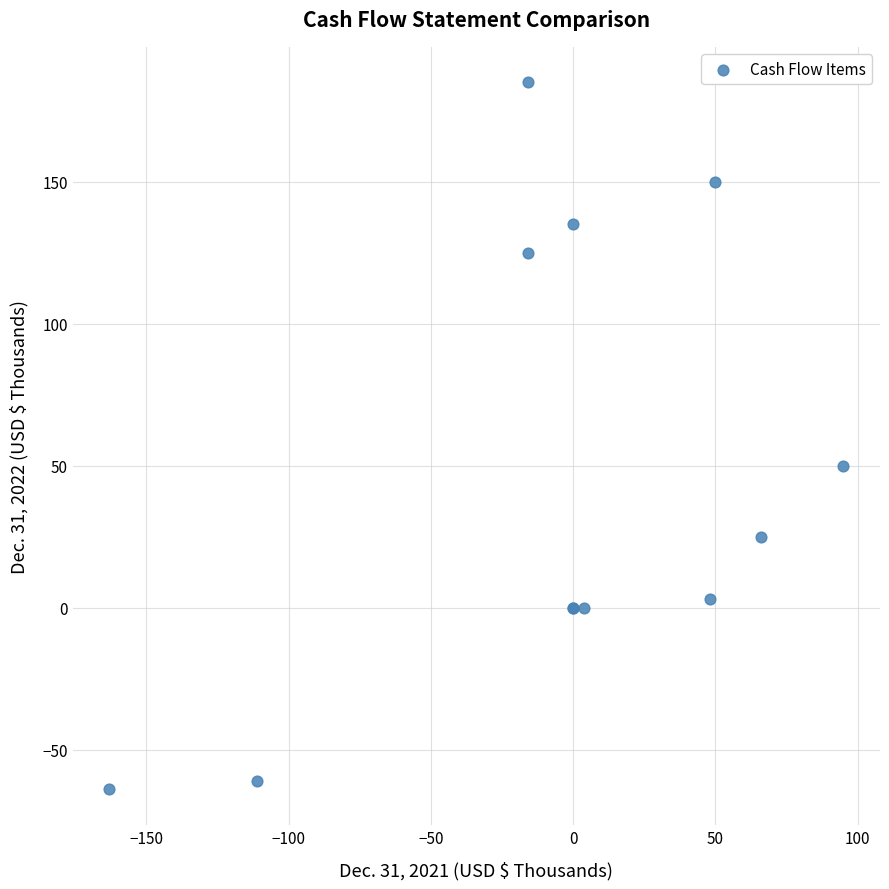

What Y value in the scatter plot is closest to 60?

50